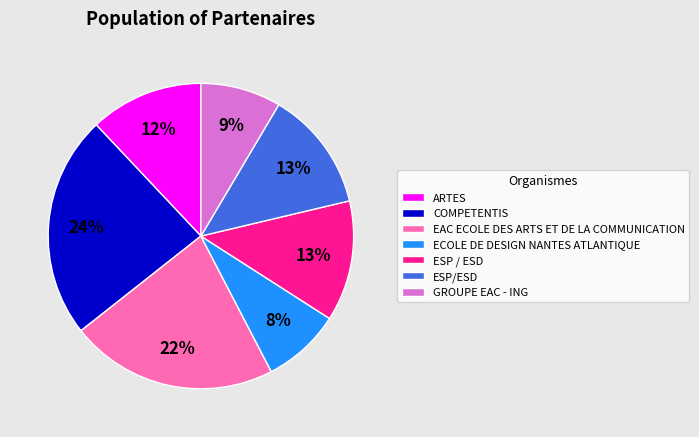

How many segments does this pie chart have?

7